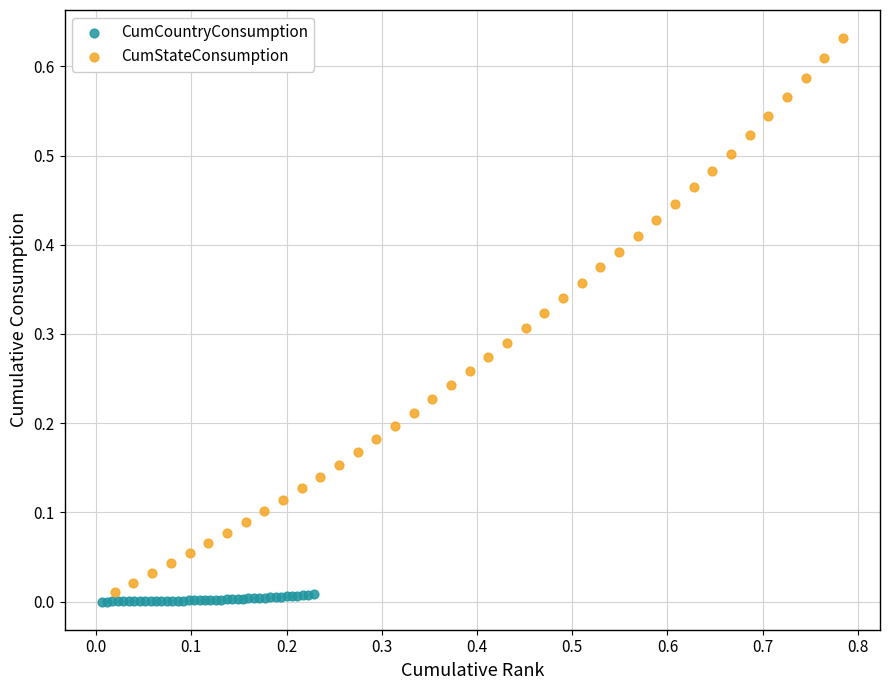

Which series has the largest Y range (max minus min)?

CumStateConsumption